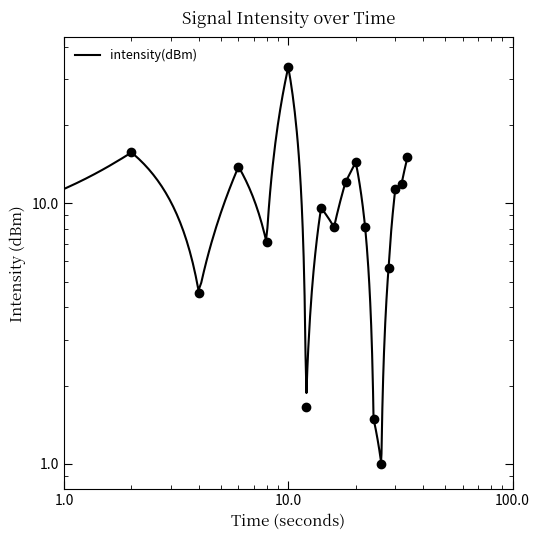

At which label is the value closest to 17?

2